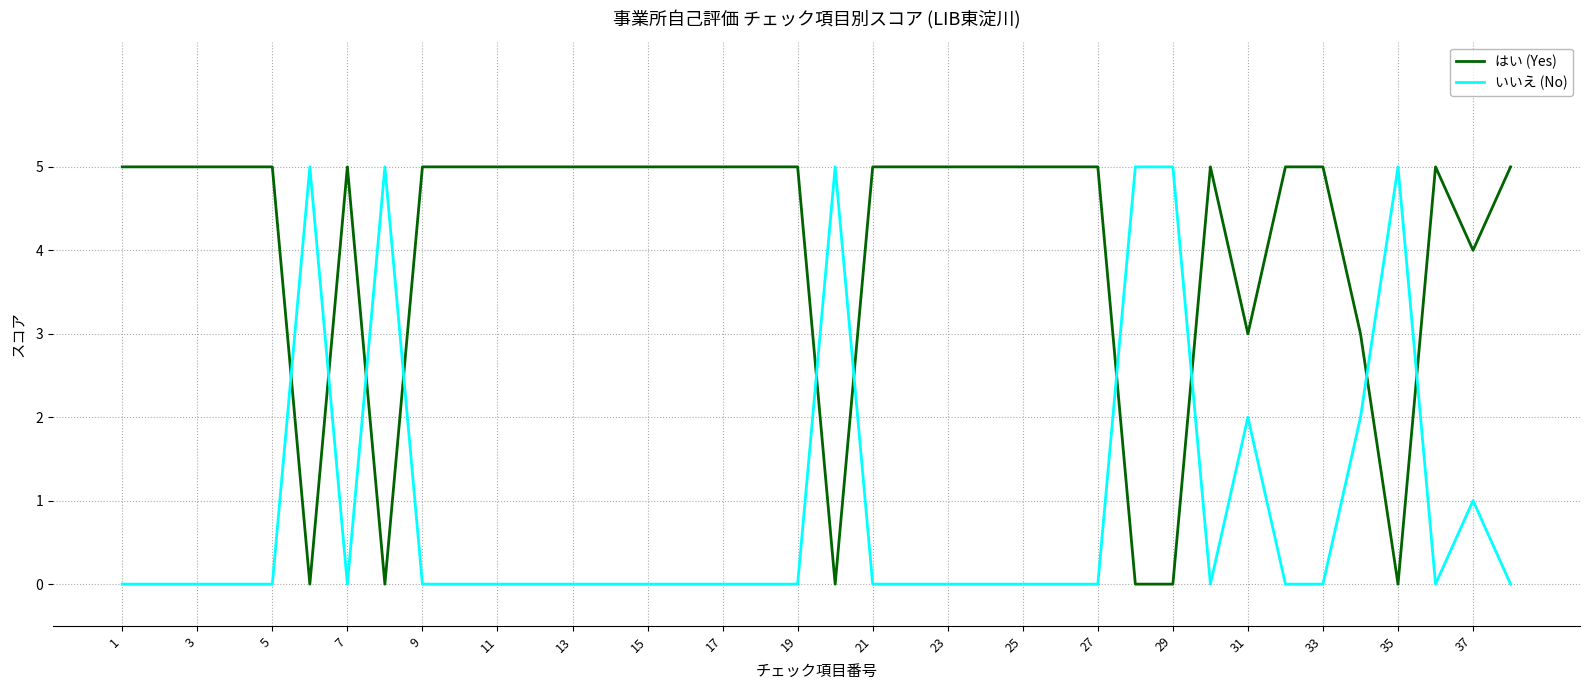

Does the chart have visible grid lines?

Yes